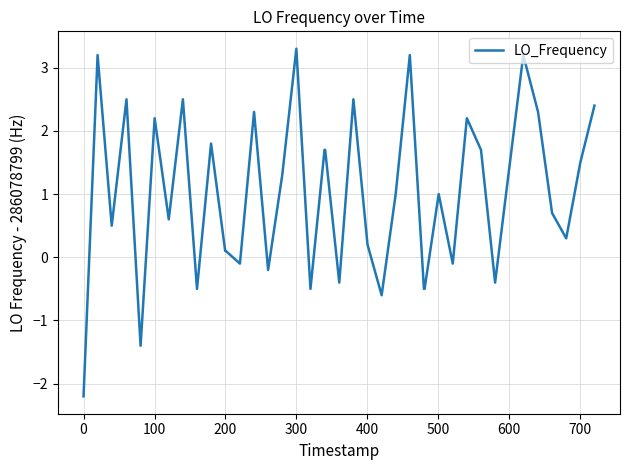

How many negative values are there?

12